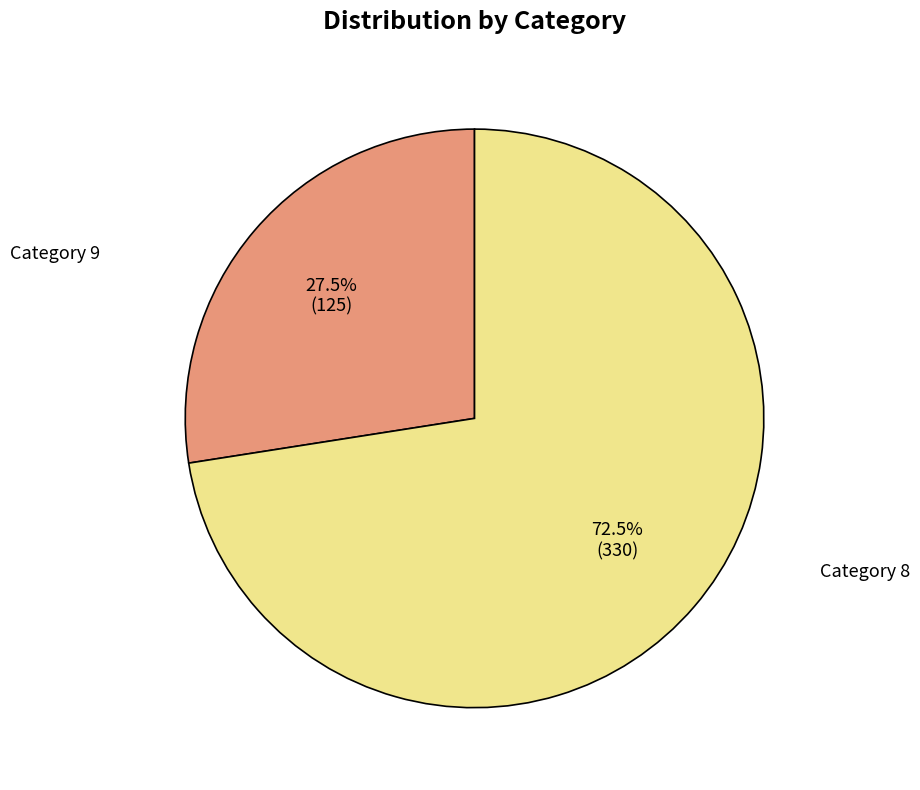

Rank the categories by value from lowest to highest.

Category 9, Category 8